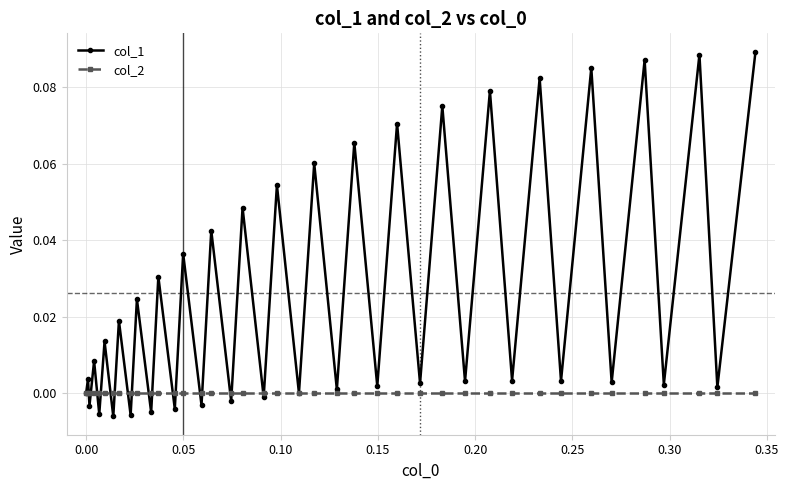

Which series ends up on top after the final intersection of col_1 and col_2?

col_1